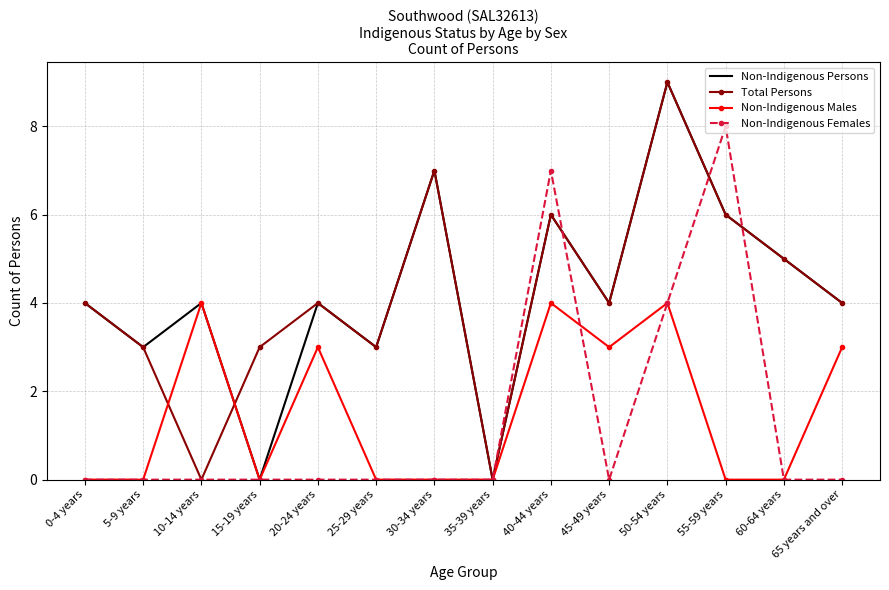

The Non-Indigenous Persons series shows 6 at 55-59 years. True or false?

True